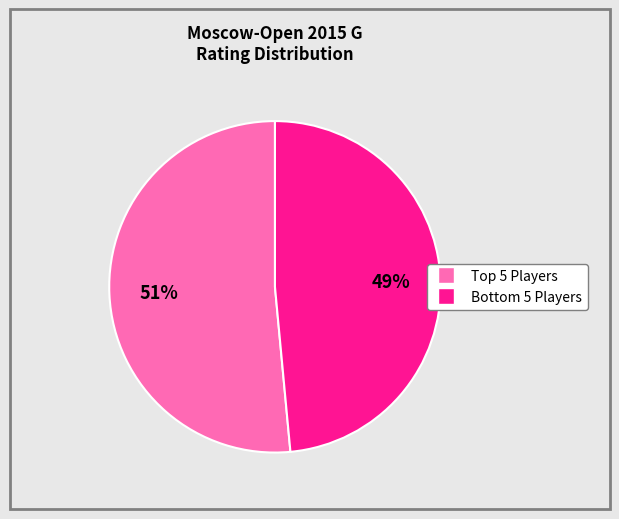

How many slices are in this pie chart?

2